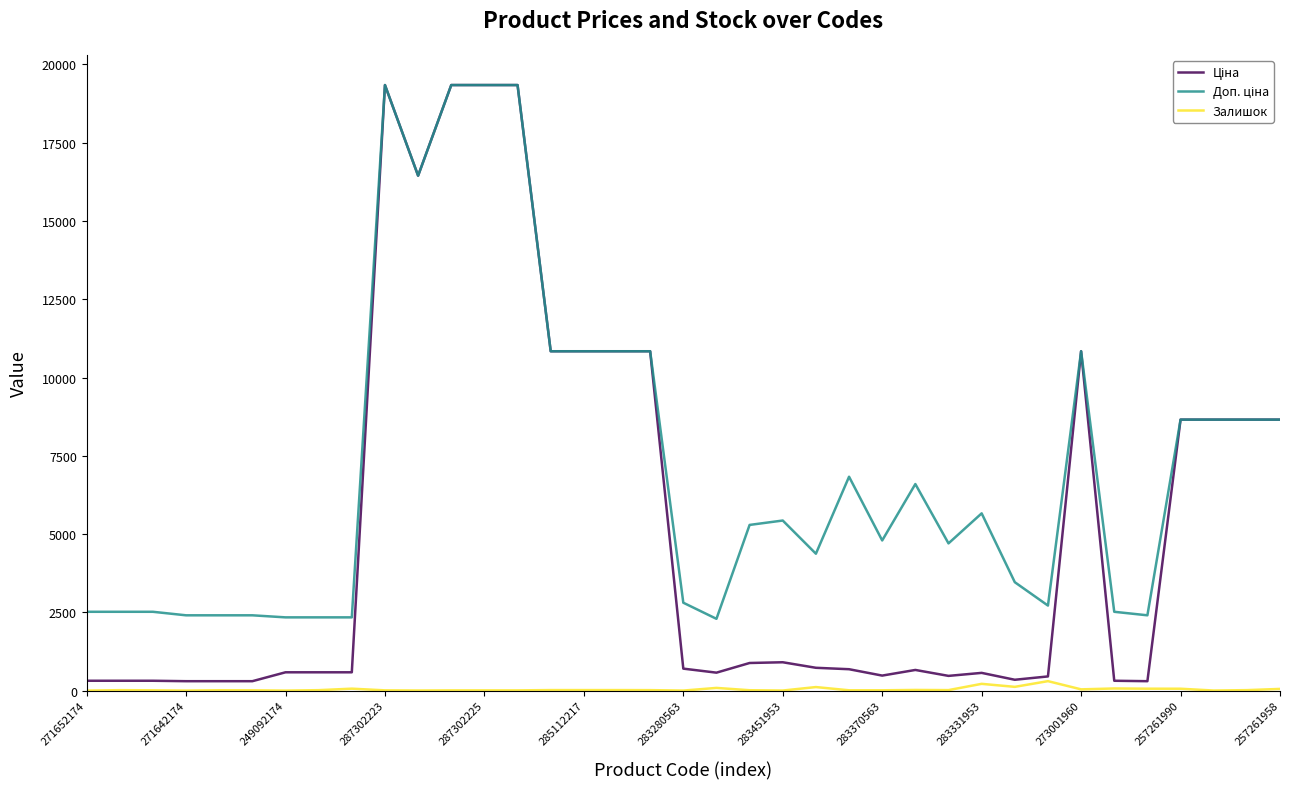

True or false: Залишок and Доп. ціна cross at least once.

False